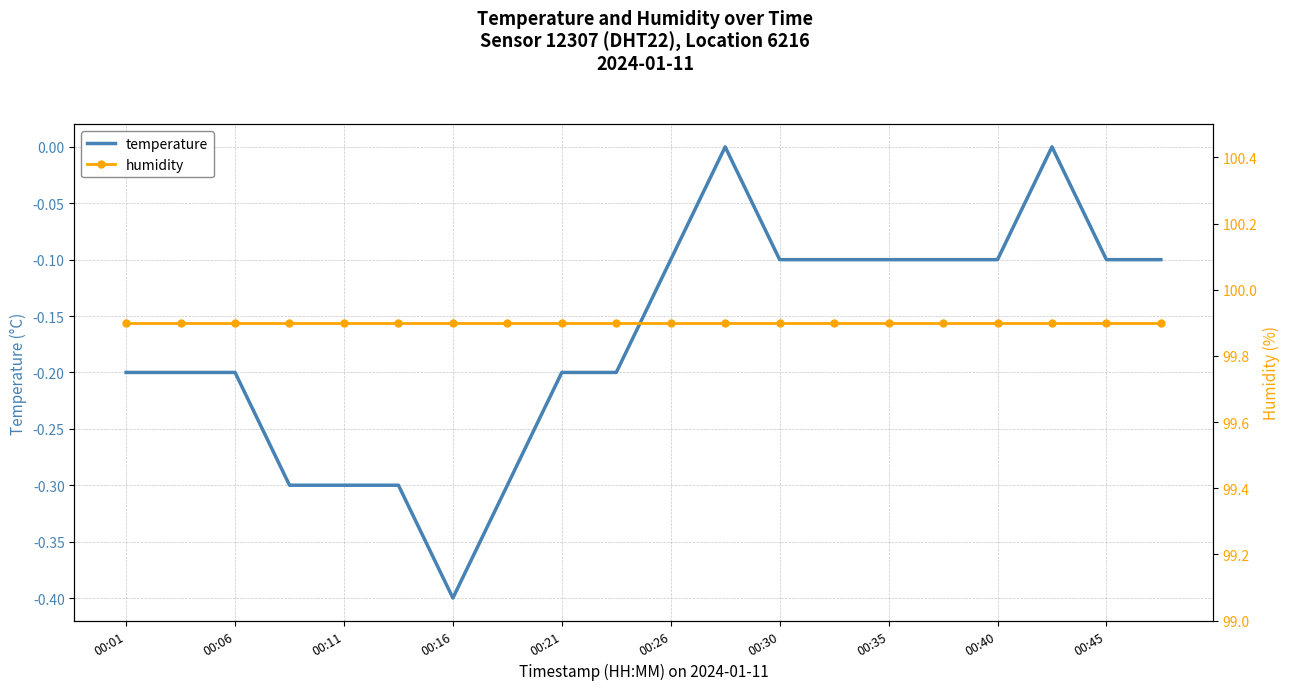

True or false: temperature has a value of -0.1 at 00:16.

False